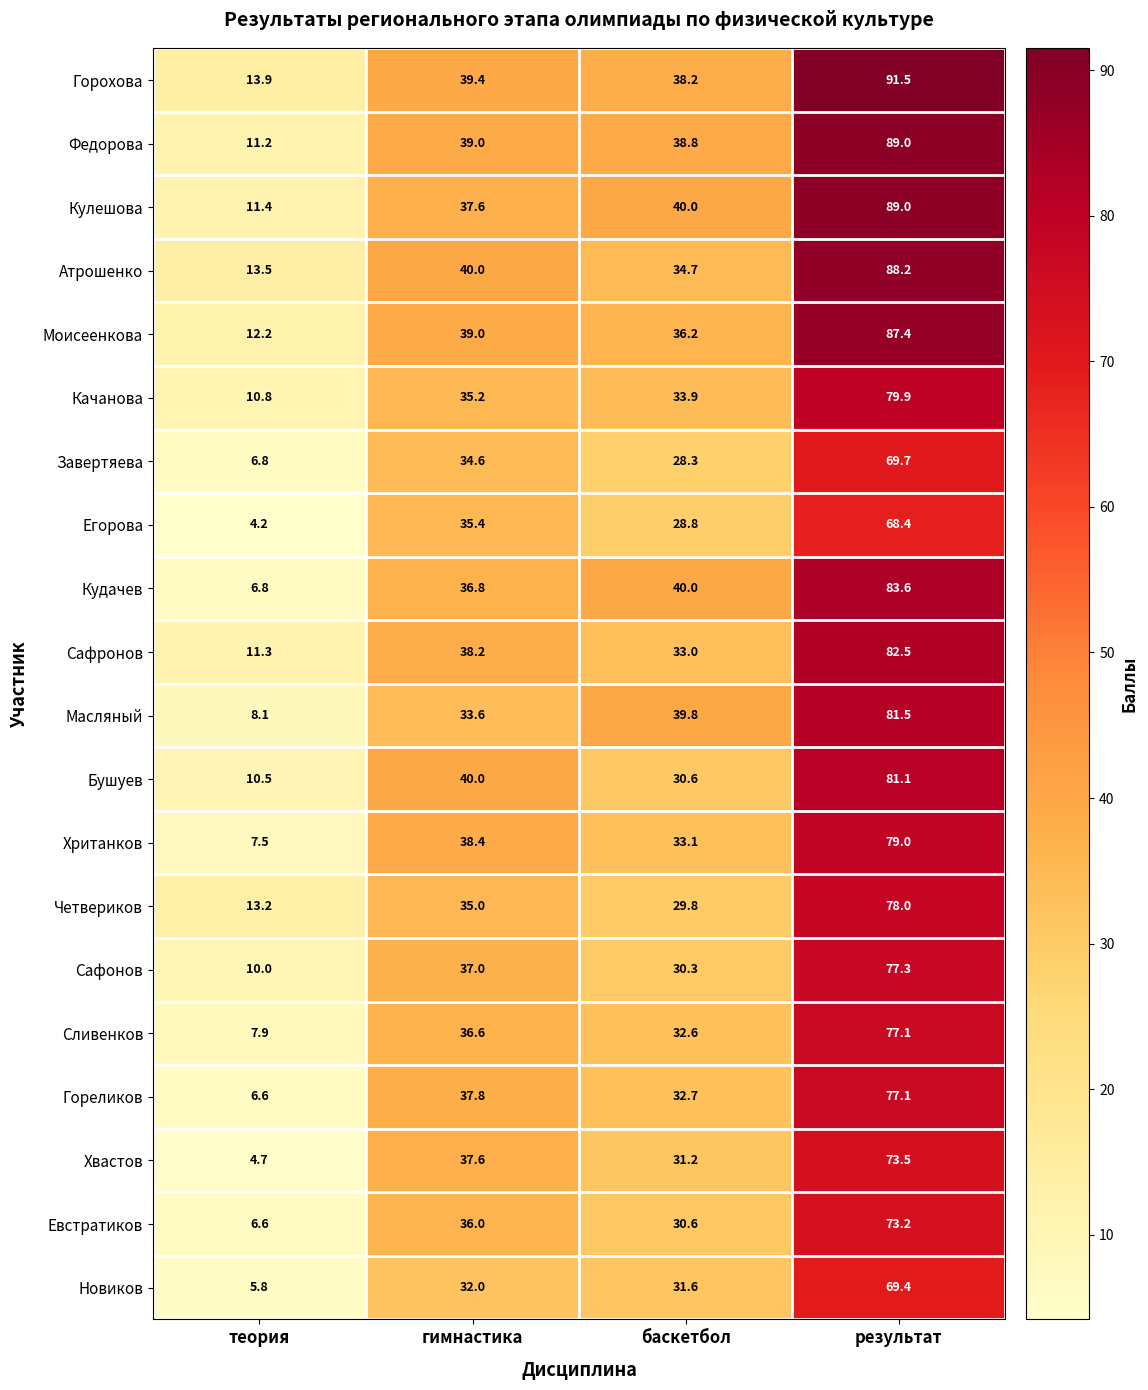

Which series has the largest total across all categories?

Горохова